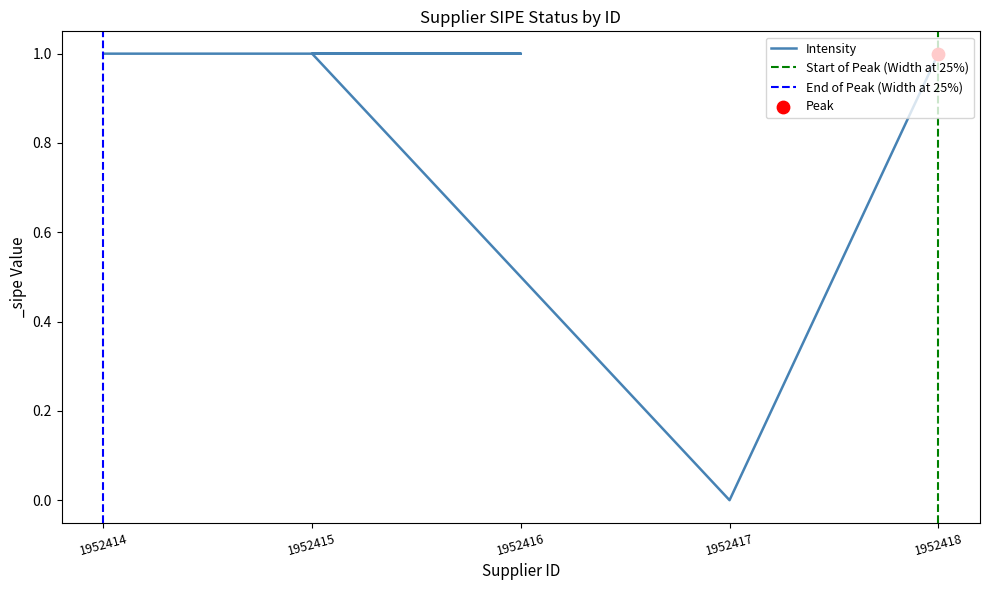

Which has a higher value, 1952414 or 1952417?

1952414